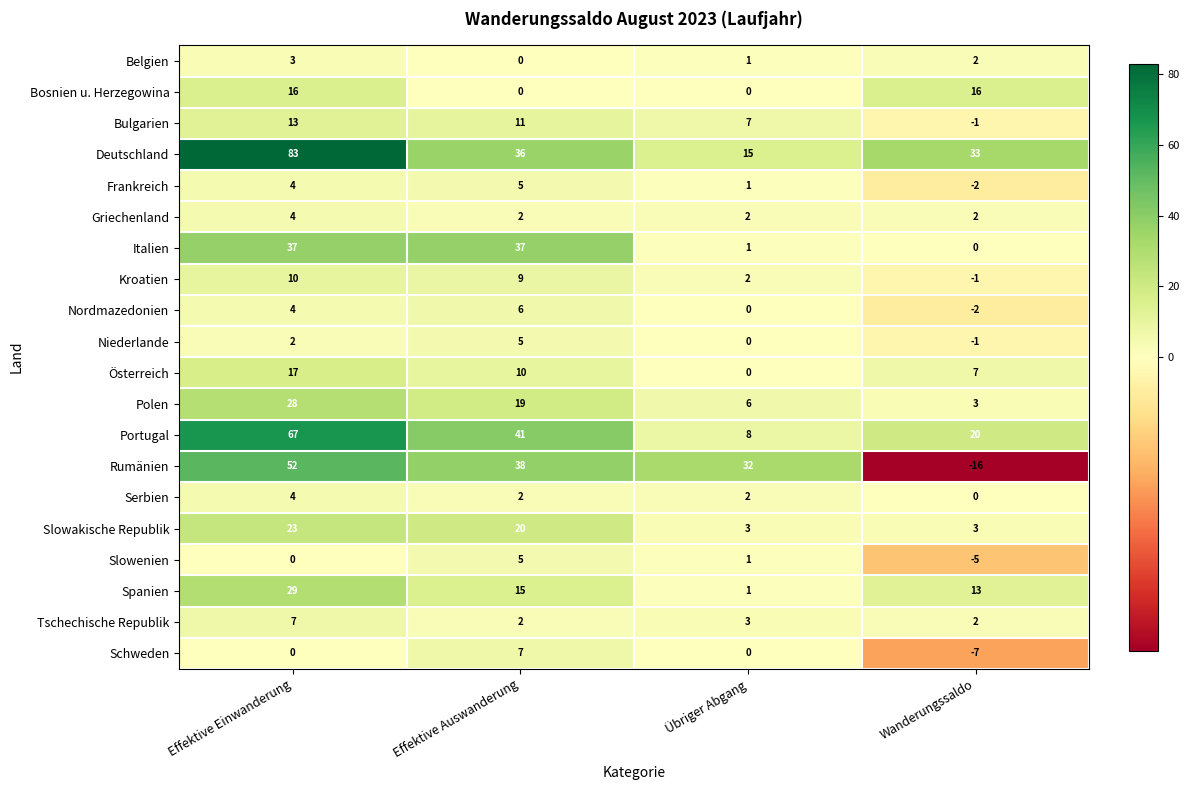

True or false: Nordmazedonien has a value of 0 at Übriger Abgang.

True